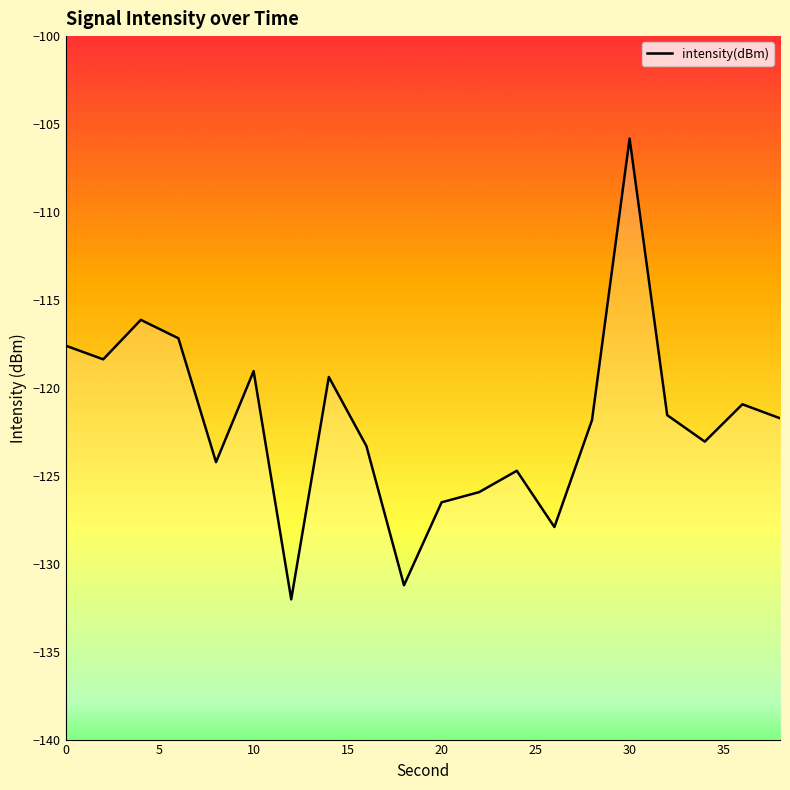

What is the average value?

-121.9